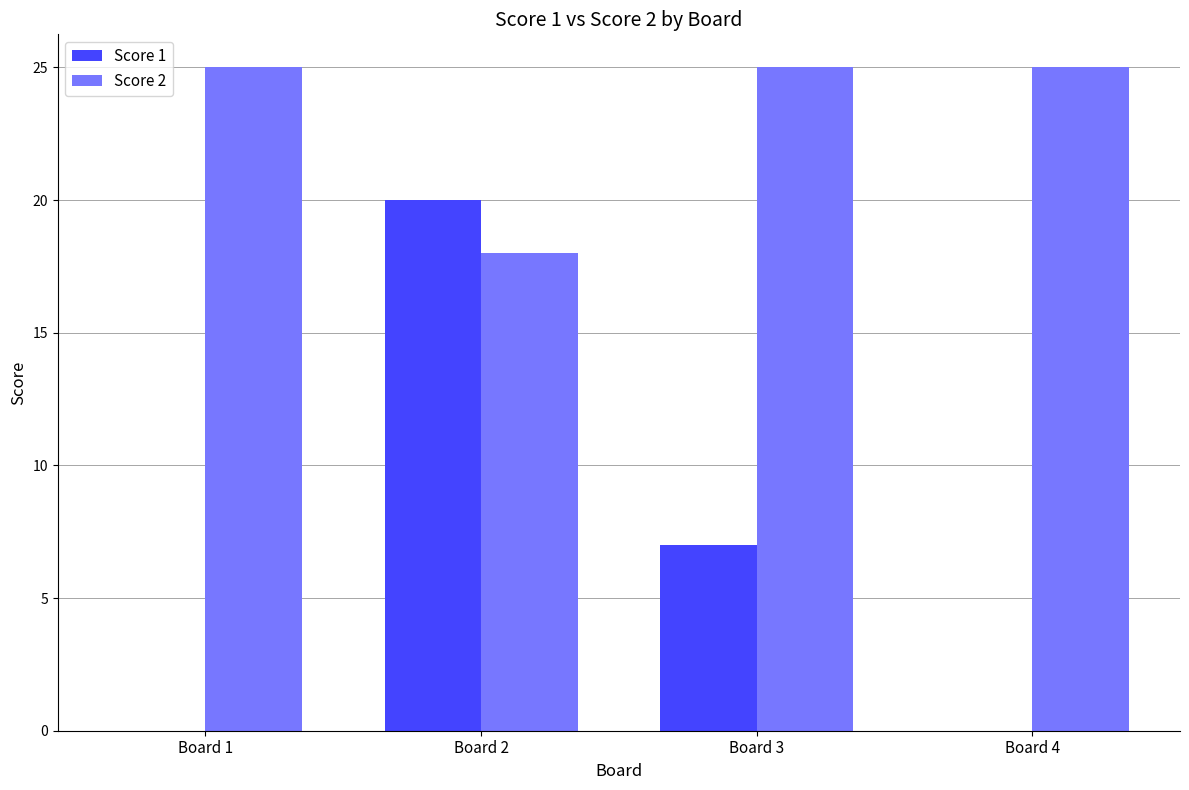

What is the total value across all series at Board 3?

32